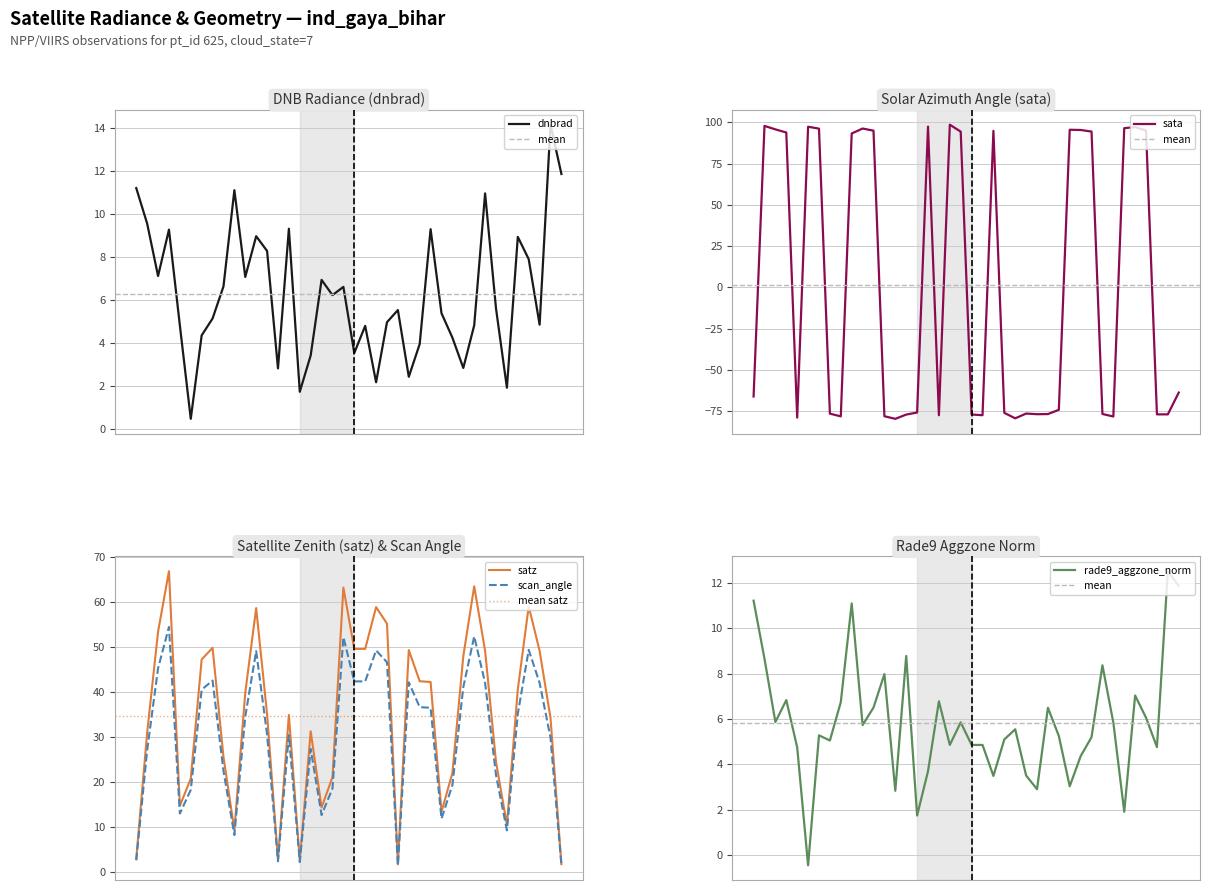

How many data points in rade9_aggzone_norm are above 5?

25